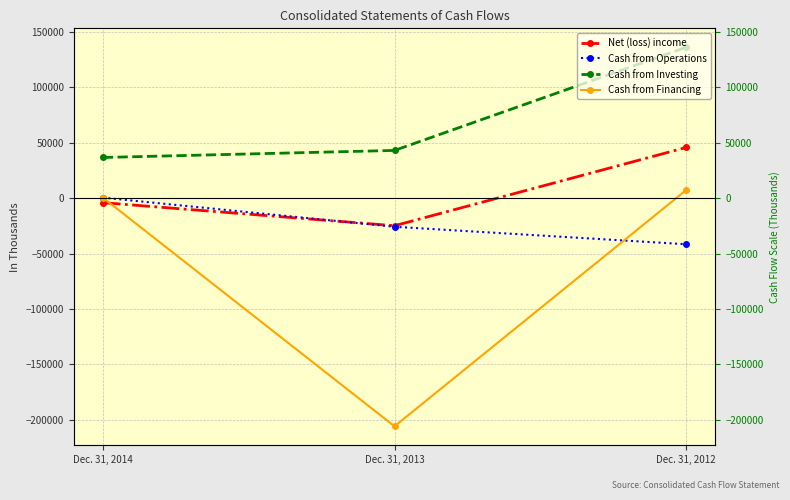

The Net (loss) income series shows 45698 at Dec. 31, 2012. True or false?

True